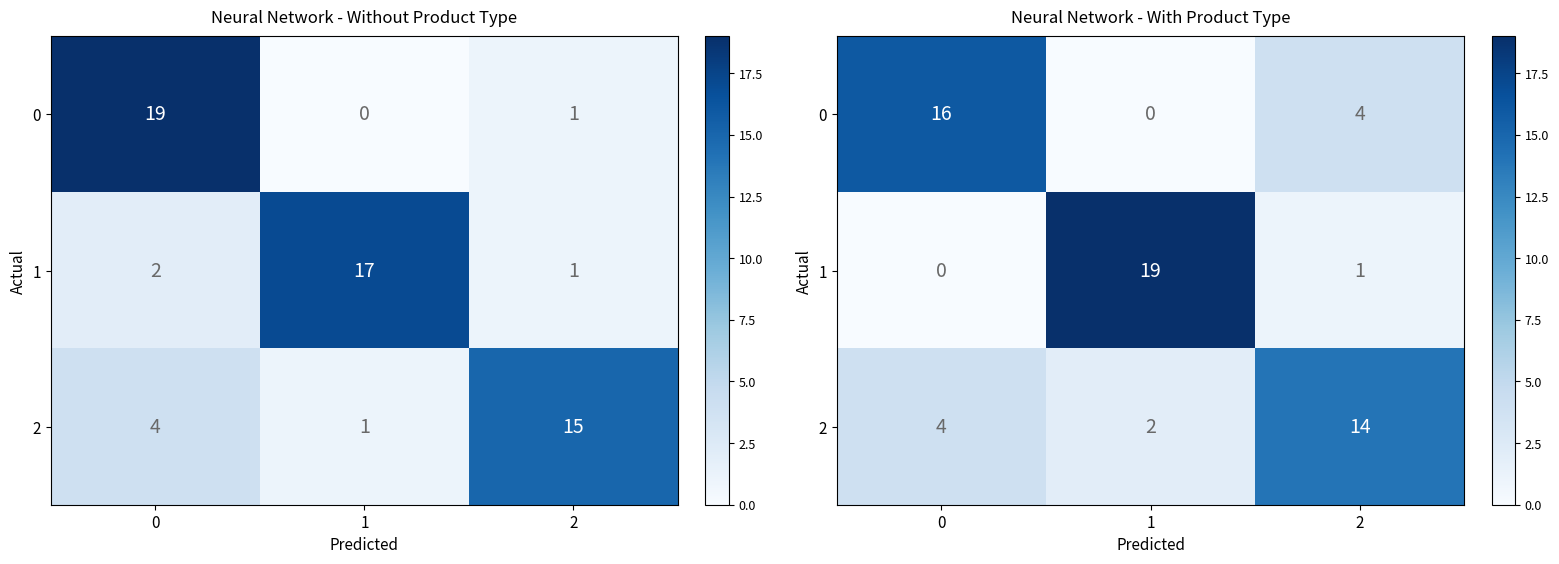

What is the sum of all 1 values?

20